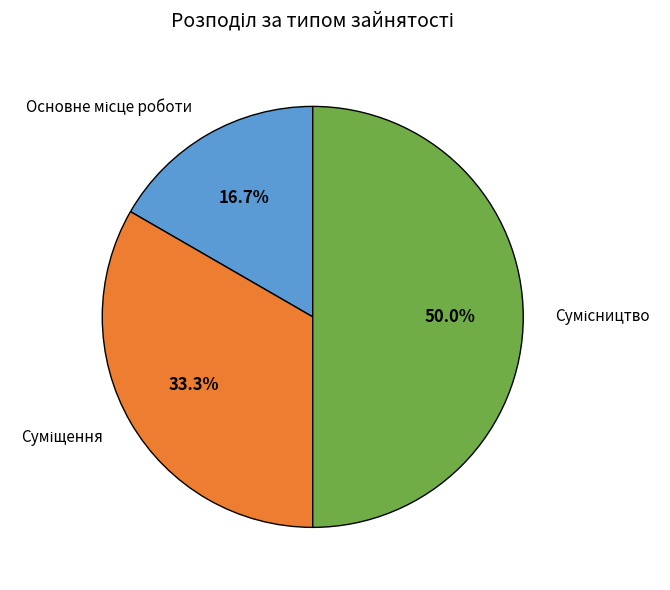

Count the number of slices in the pie.

3